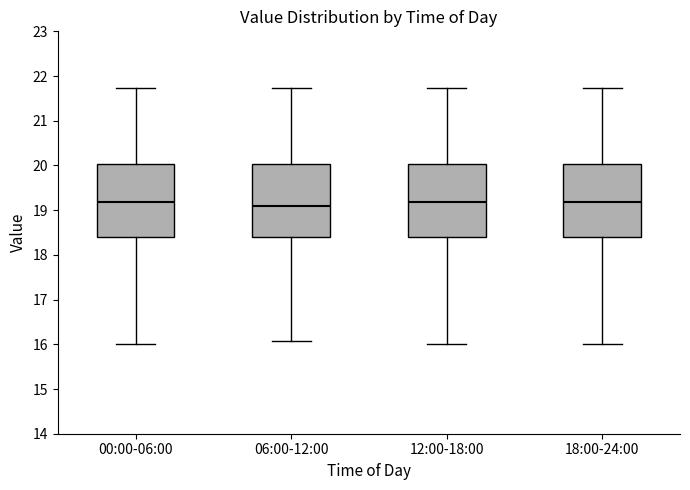

Which box's median line is the lowest?

06:00-12:00